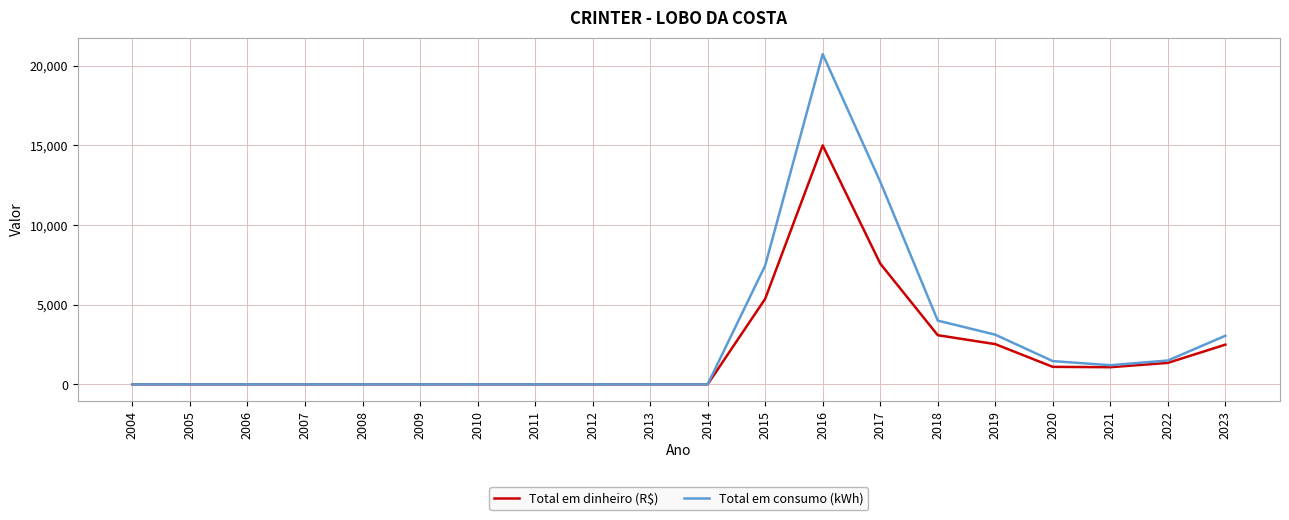

Which series has the widest spread of values?

Total em consumo (kWh)